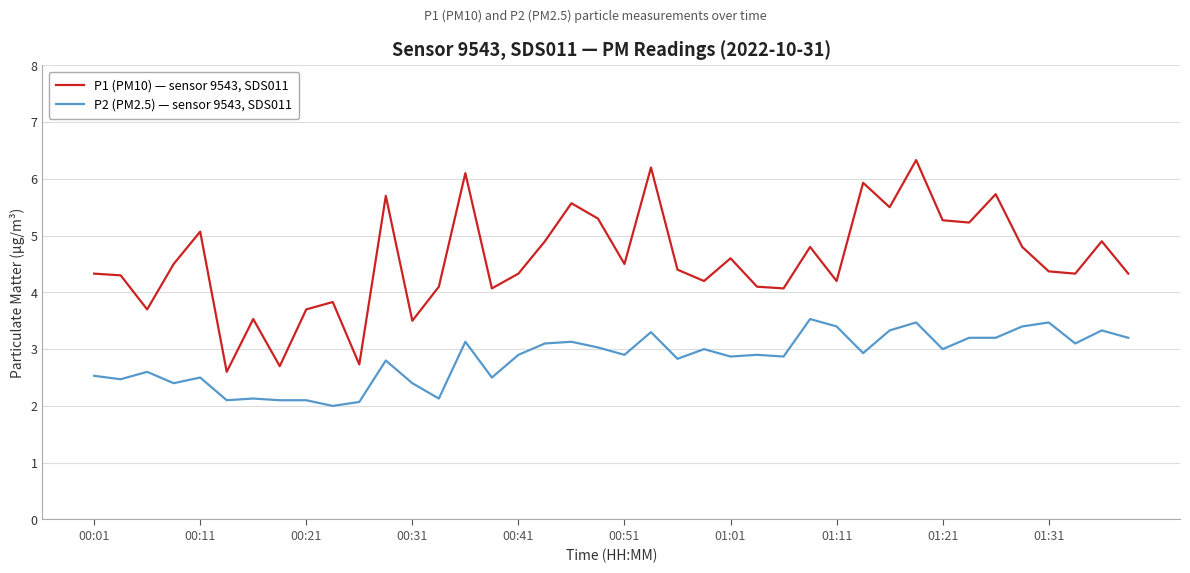

Which series has the largest total across all categories?

P1 (PM10) — sensor 9543, SDS011